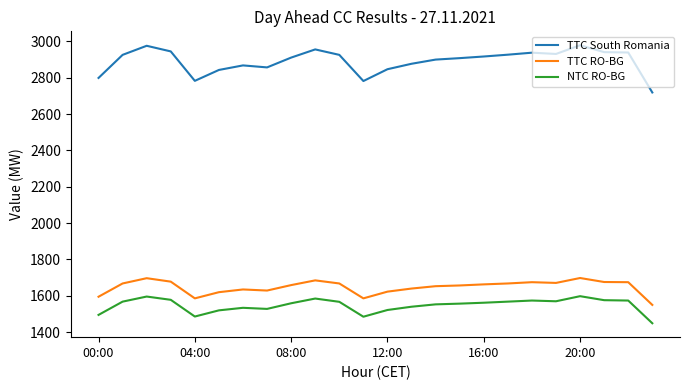

What is the difference between the second highest and minimum values in the TTC South Romania series?

257